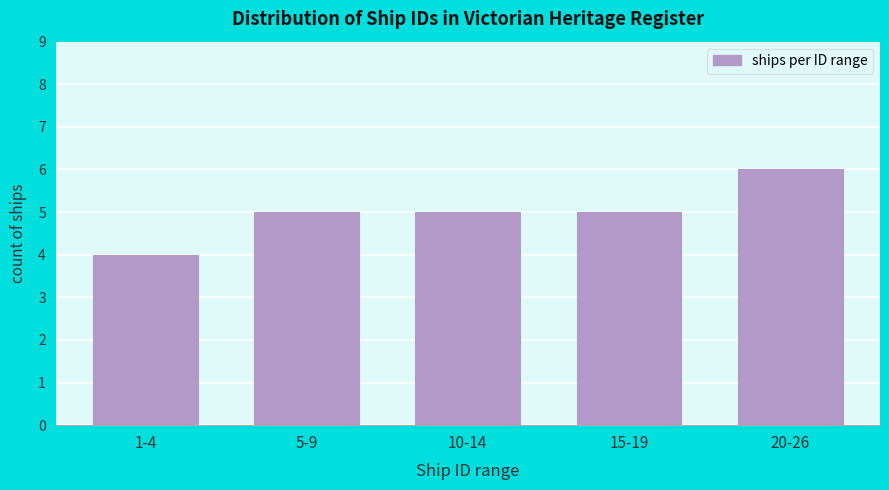

Reading left to right, what are all the values shown in this chart?

1-4=4	5-9=5	10-14=5	15-19=5	20-26=6